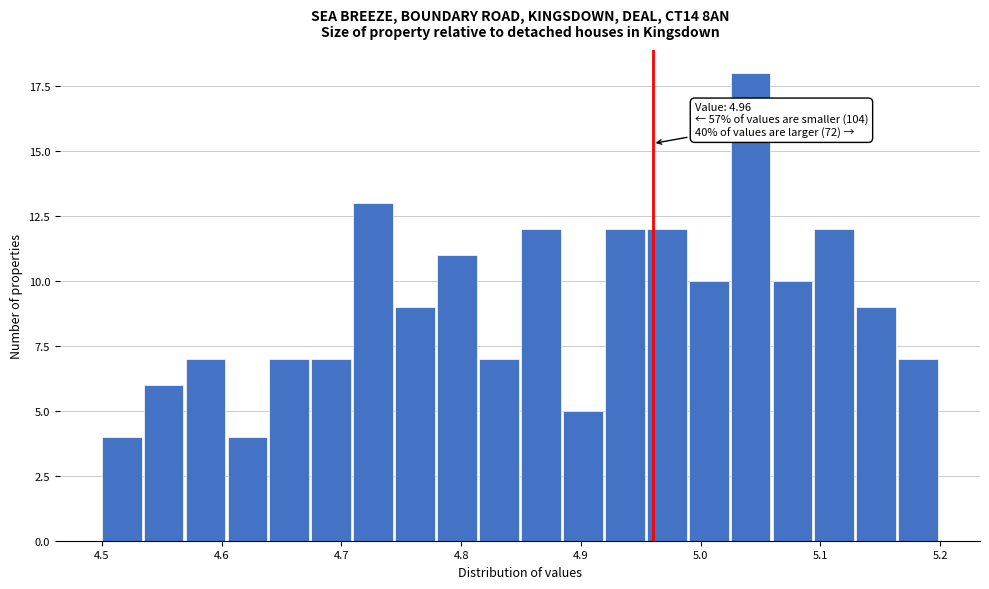

Around what value on the x-axis is the tallest bar? Give the approximate position of its centre, as read against the axis.

5.04